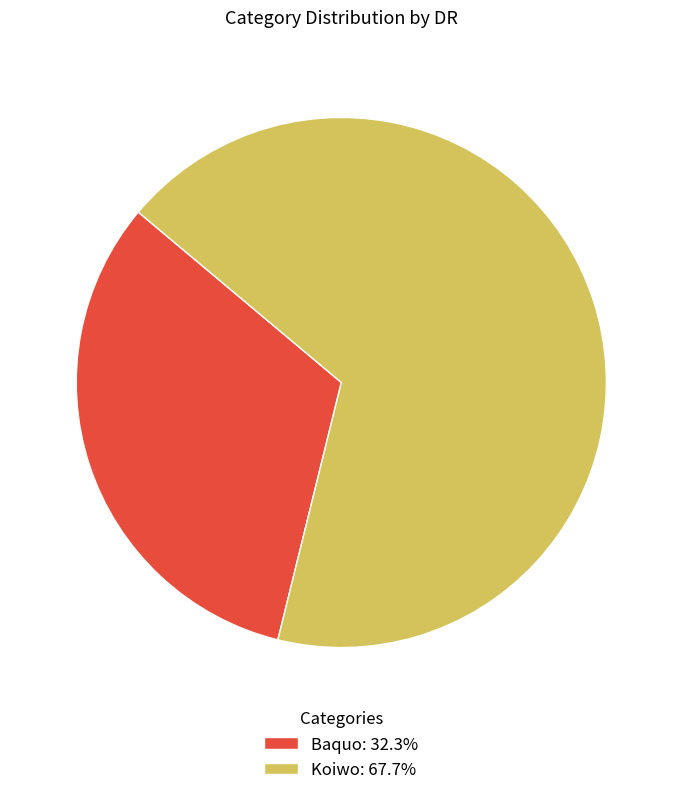

Do Baquo: 32.3% and Koiwo: 67.7% together represent more than half of the pie?

Yes